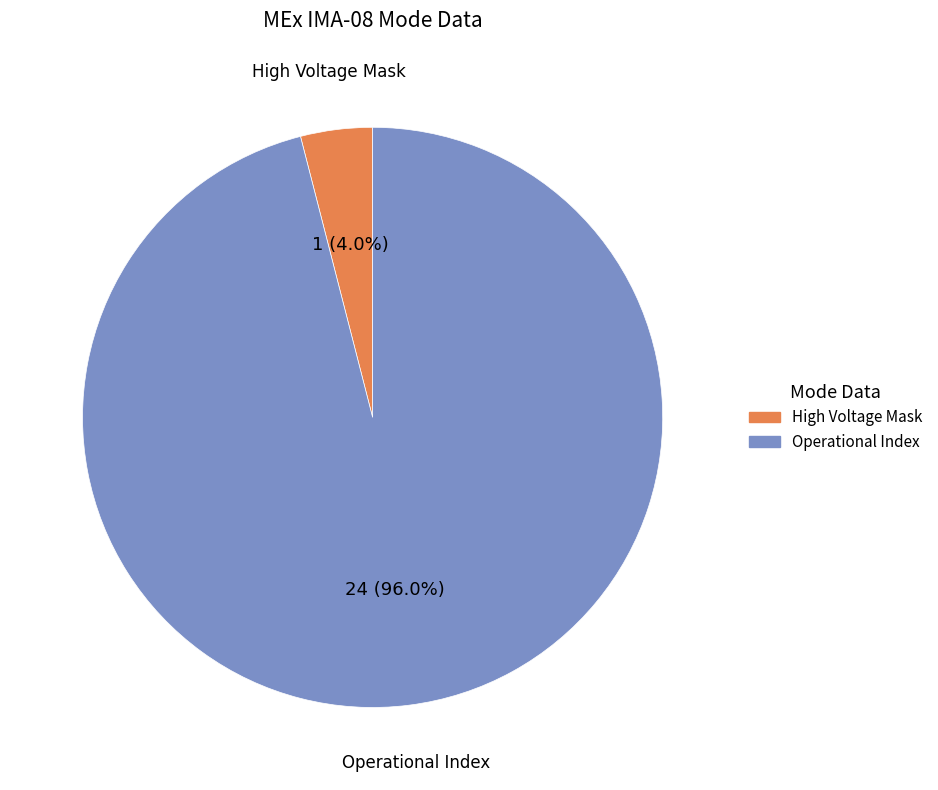

How many segments does this pie chart have?

2